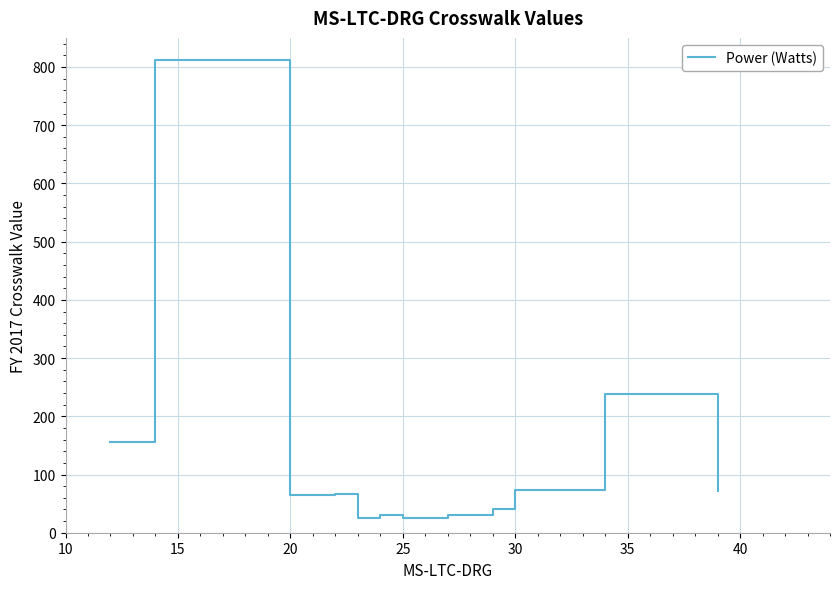

What is the minimum value shown in the chart?

26